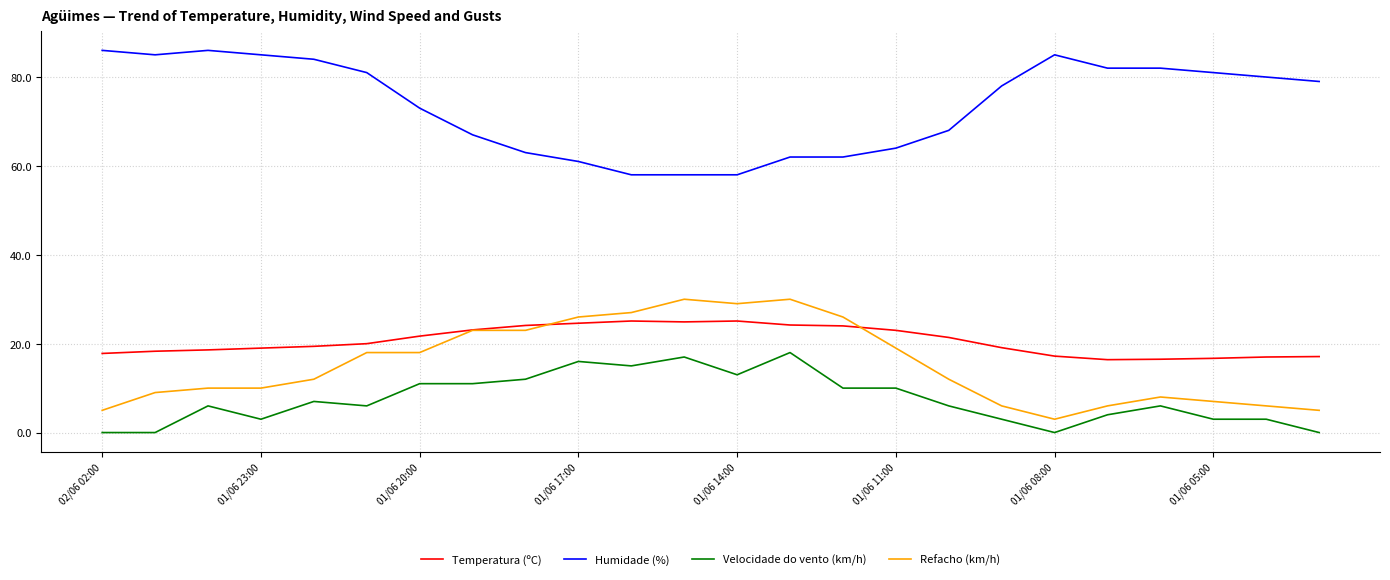

What is the greatest value displayed?

86.0